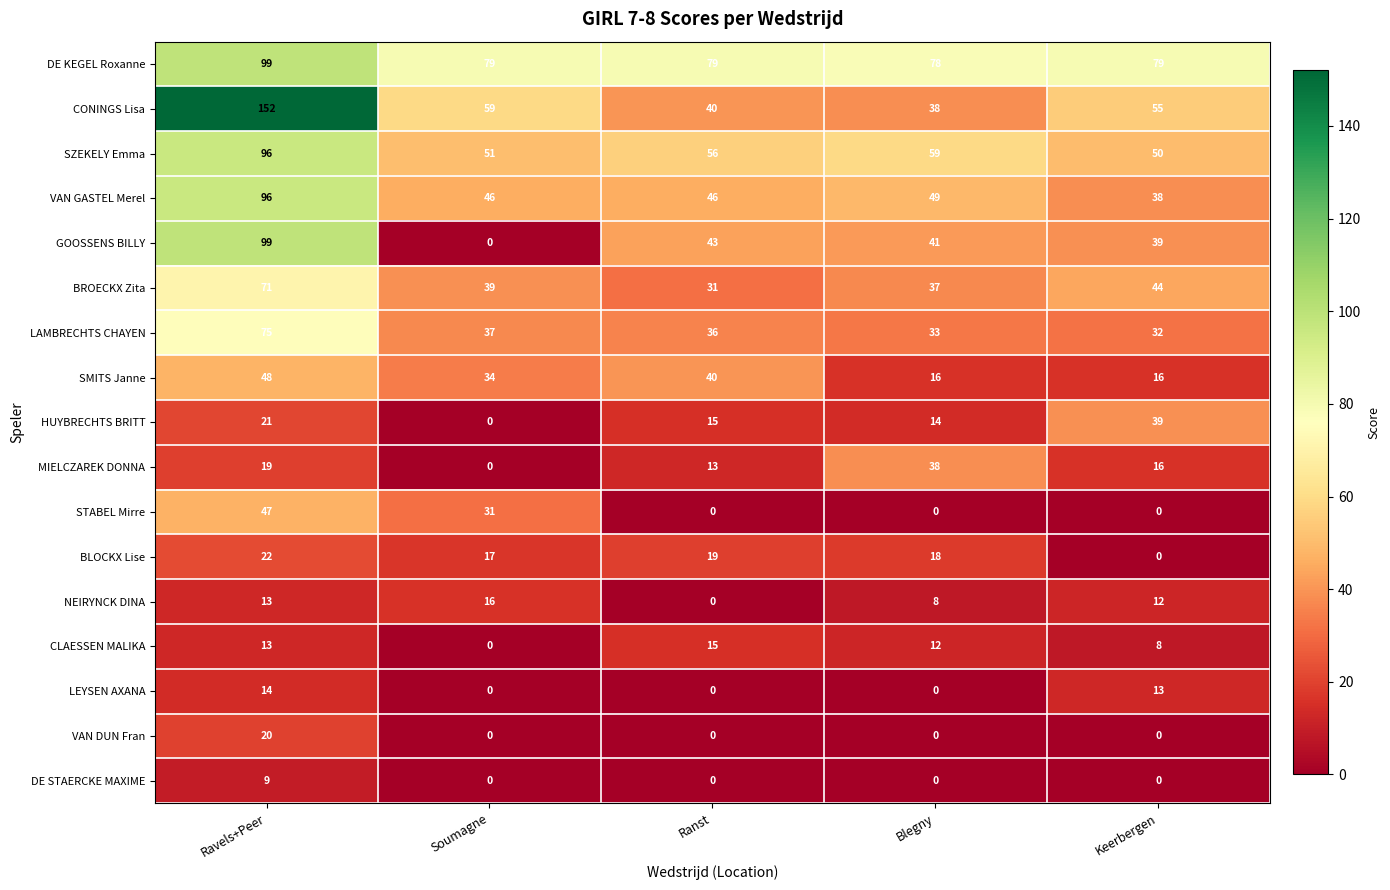

What is the difference between the GOOSSENS BILLY values at Soumagne and Ravels+Peer?

99